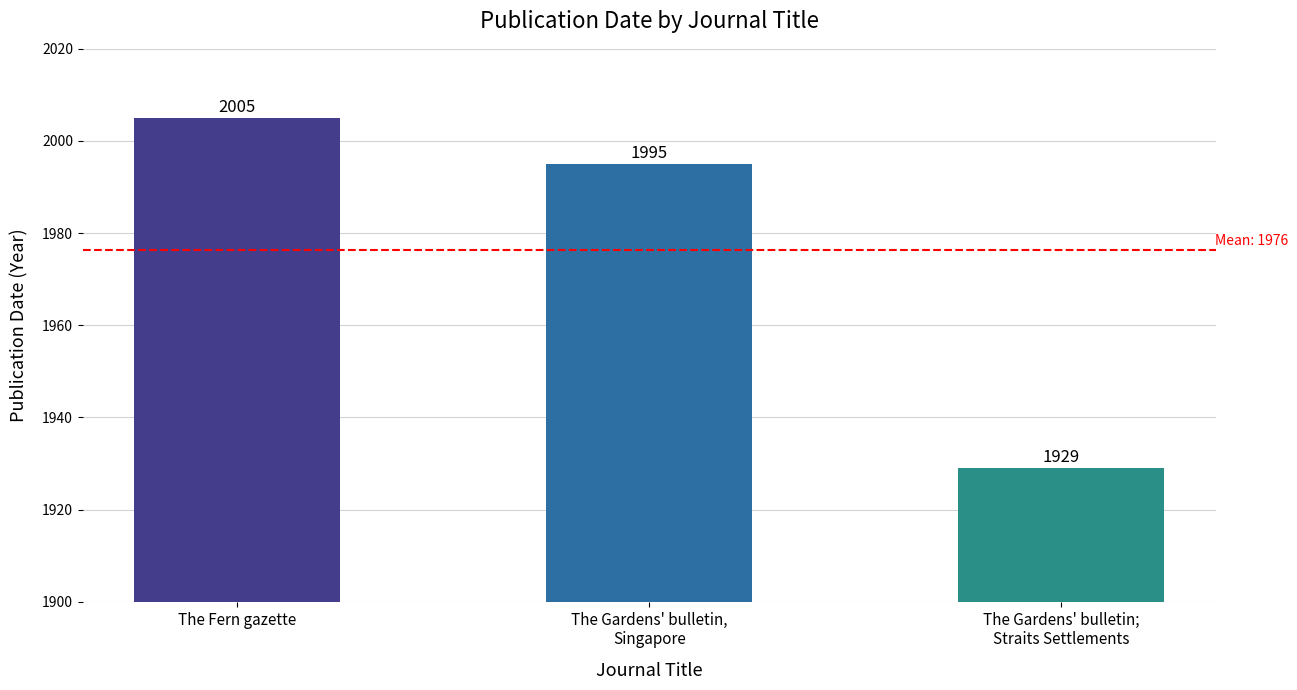

Approximately how many times larger is the value at The Gardens' bulletin;
Straits Settlements compared to The Gardens' bulletin,
Singapore?

1.0